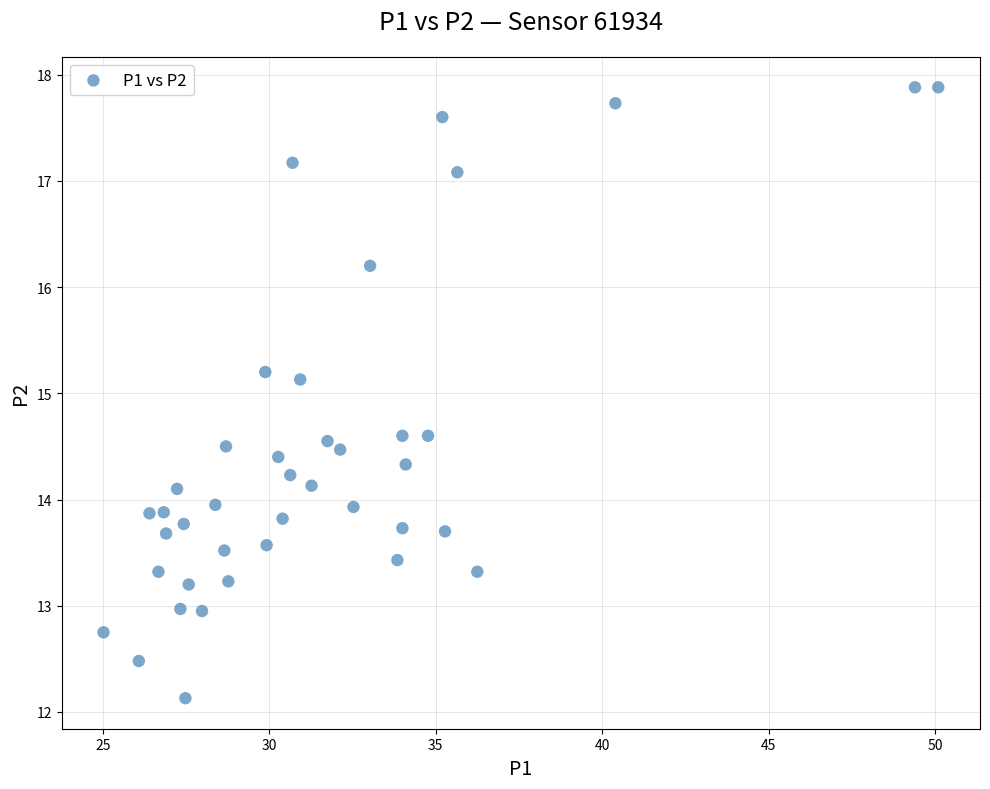

What Y value in the scatter plot is closest to 15?

15.1